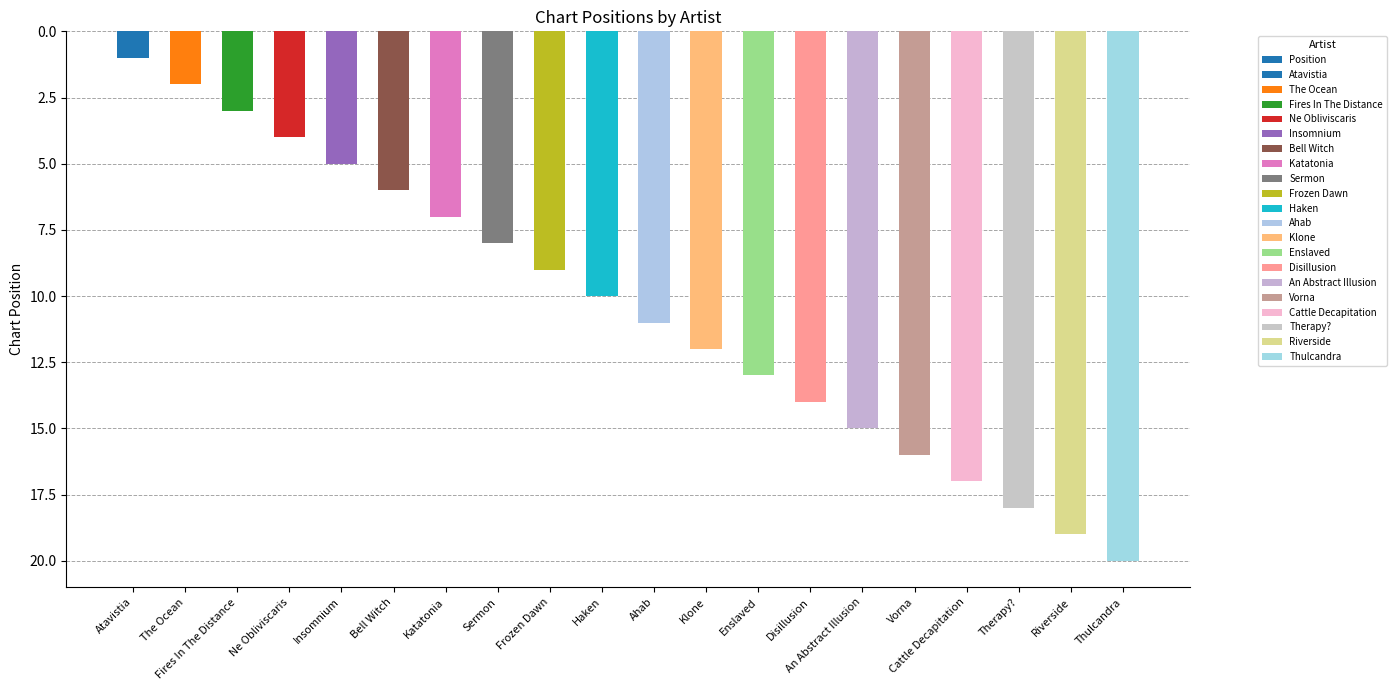

How many bars are there in total?

20